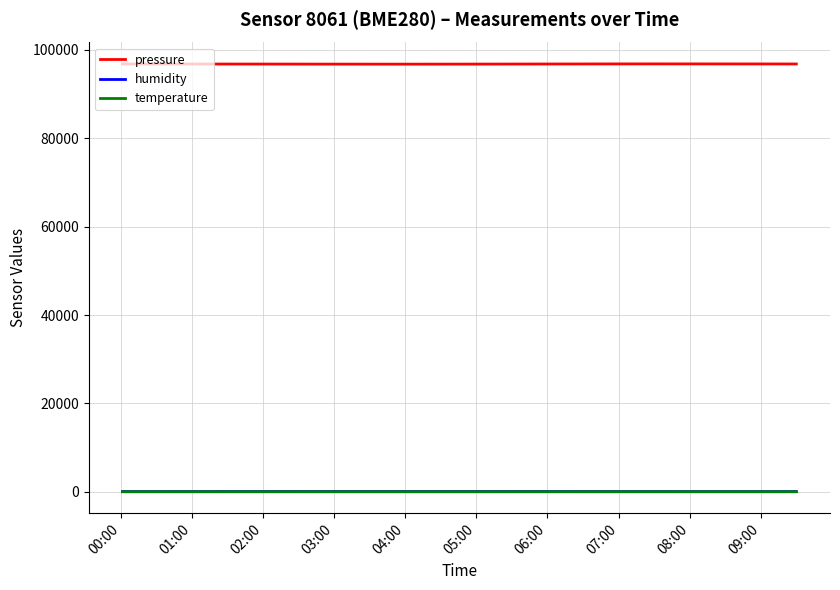

True or false: humidity and temperature intersect in this chart.

False